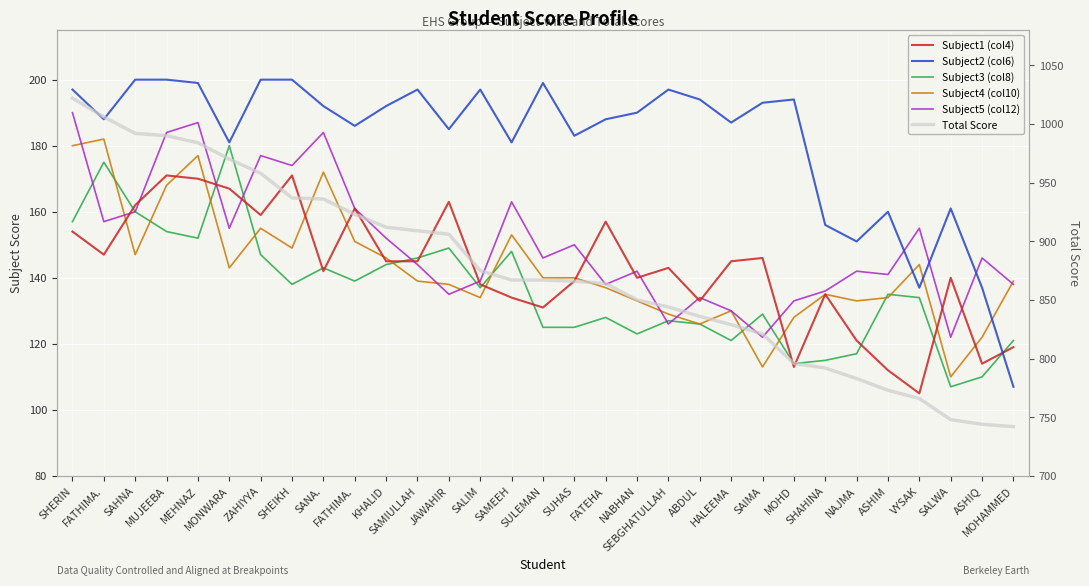

Where do Subject1 (col4) and Subject5 (col12) first cross each other?

FATHIMA. and SAHNA